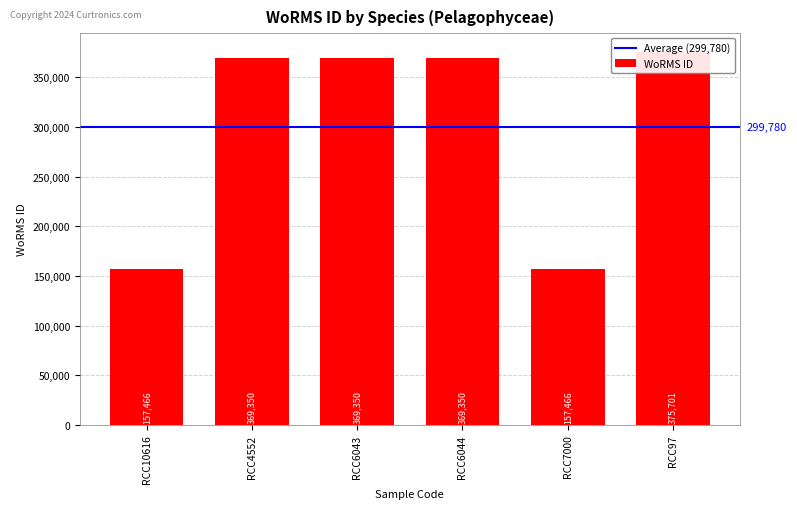

What position from the left is RCC10616?

1